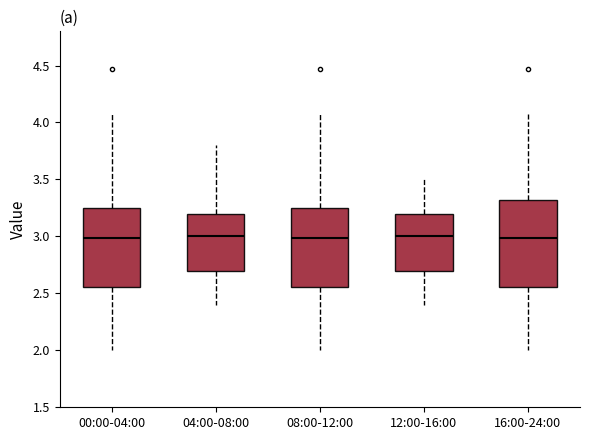

Where does the upper whisker of the box for 00:00-04:00 end on the y-axis? The values are not printed on the chart, so give them approximately, as read against the axis.

4.05